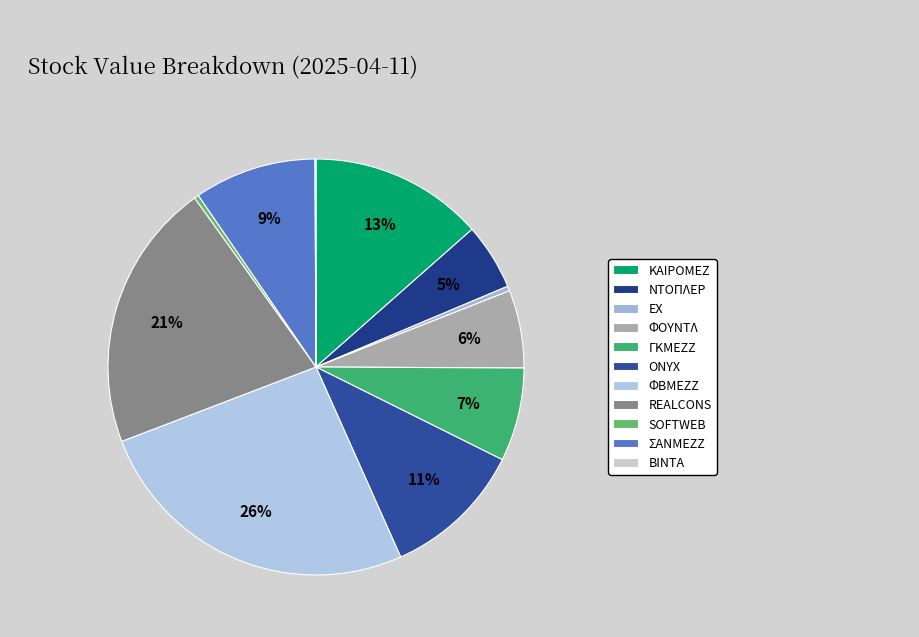

Which slice is the smallest?

ΒΙΝΤΑ